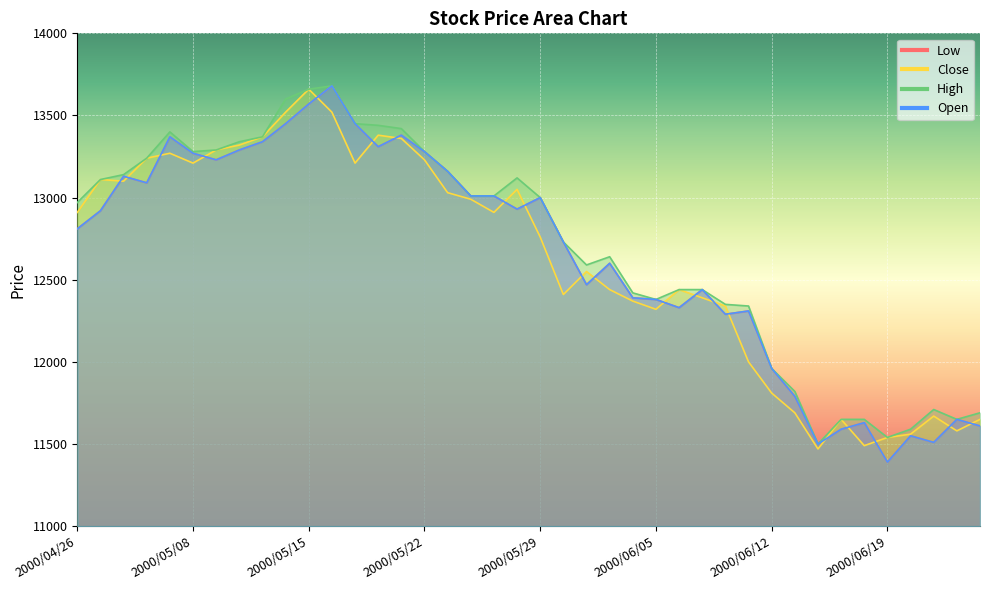

True or false: Open and Low cross at least once.

False